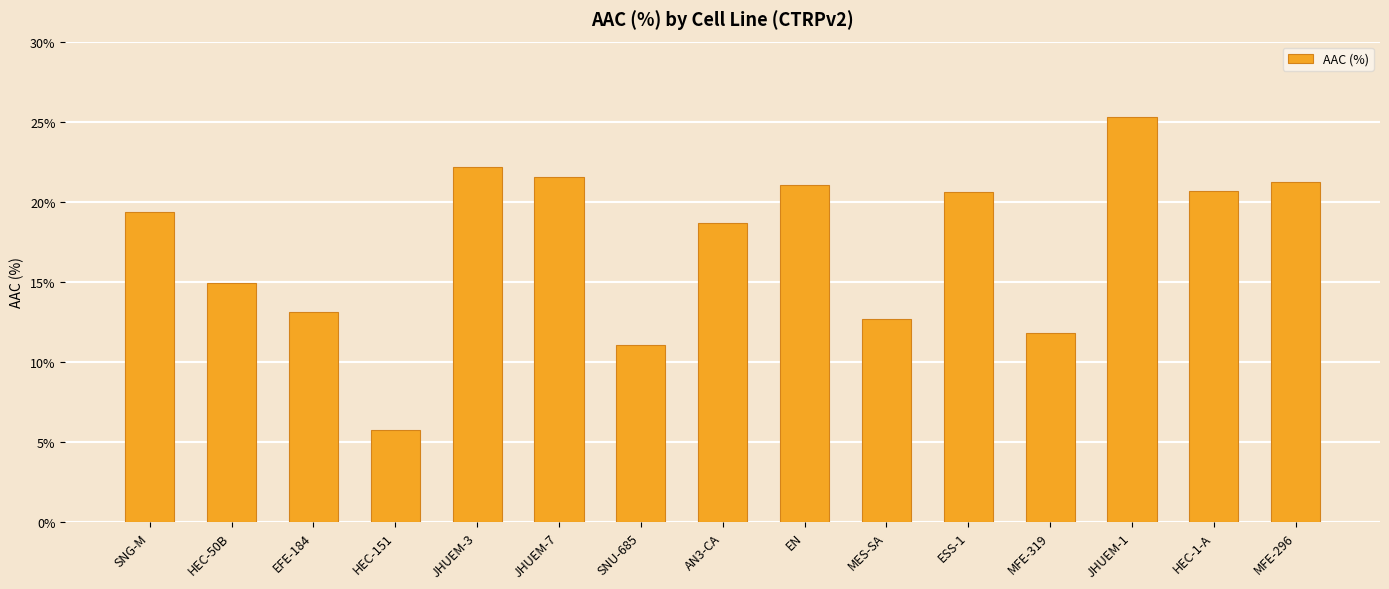

What is the ratio of the value at HEC-50B to the value at SNU-685?

1.4